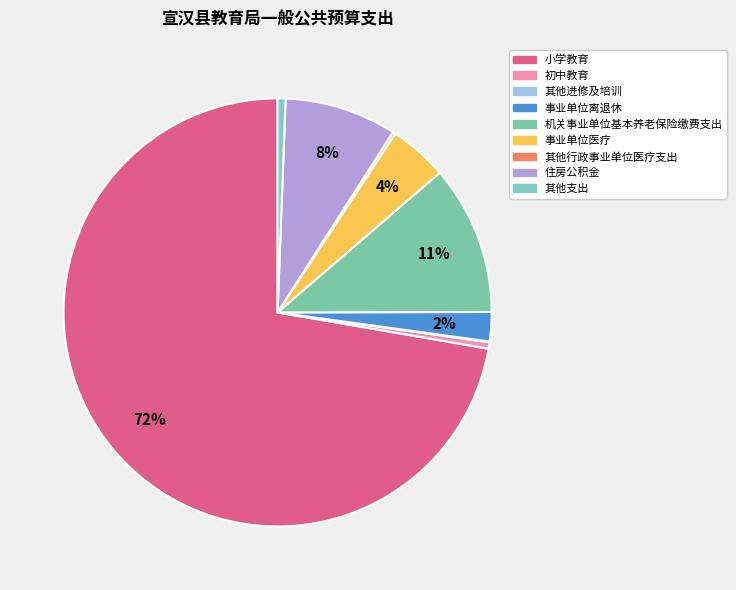

Combined, do 住房公积金 and 初中教育 account for over 50%?

No